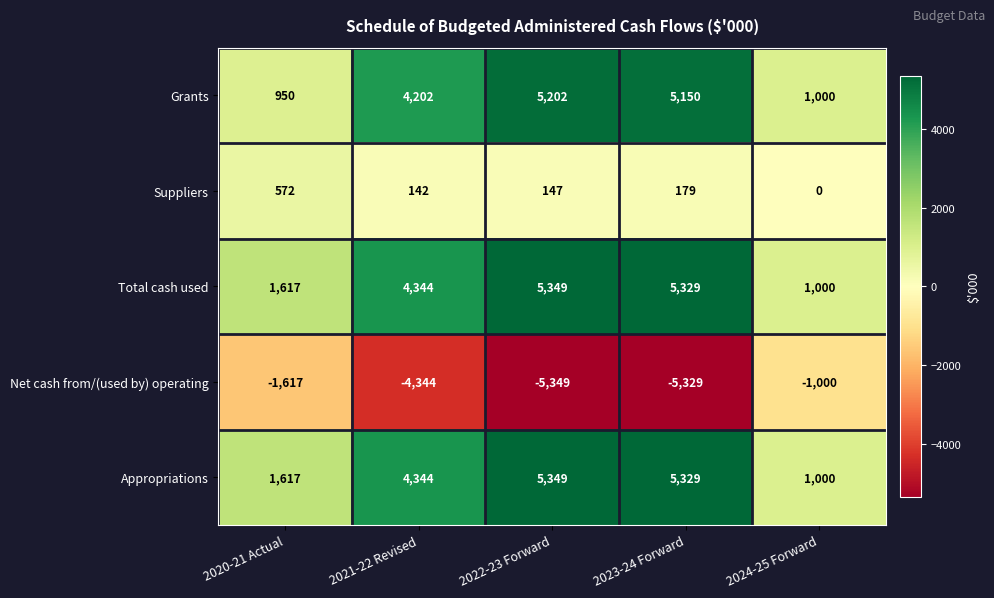

Reading left to right, list all the values displayed in this chart.

Grants: 2020-21 Actual=950	2021-22 Revised=4202	2022-23 Forward=5202	2023-24 Forward=5150	2024-25 Forward=1000
Suppliers: 2020-21 Actual=572	2021-22 Revised=142	2022-23 Forward=147	2023-24 Forward=179	2024-25 Forward=0
Total cash used: 2020-21 Actual=1617	2021-22 Revised=4344	2022-23 Forward=5349	2023-24 Forward=5329	2024-25 Forward=1000
Net cash from/(used by) operating: 2020-21 Actual=-1617	2021-22 Revised=-4344	2022-23 Forward=-5349	2023-24 Forward=-5329	2024-25 Forward=-1000
Appropriations: 2020-21 Actual=1617	2021-22 Revised=4344	2022-23 Forward=5349	2023-24 Forward=5329	2024-25 Forward=1000